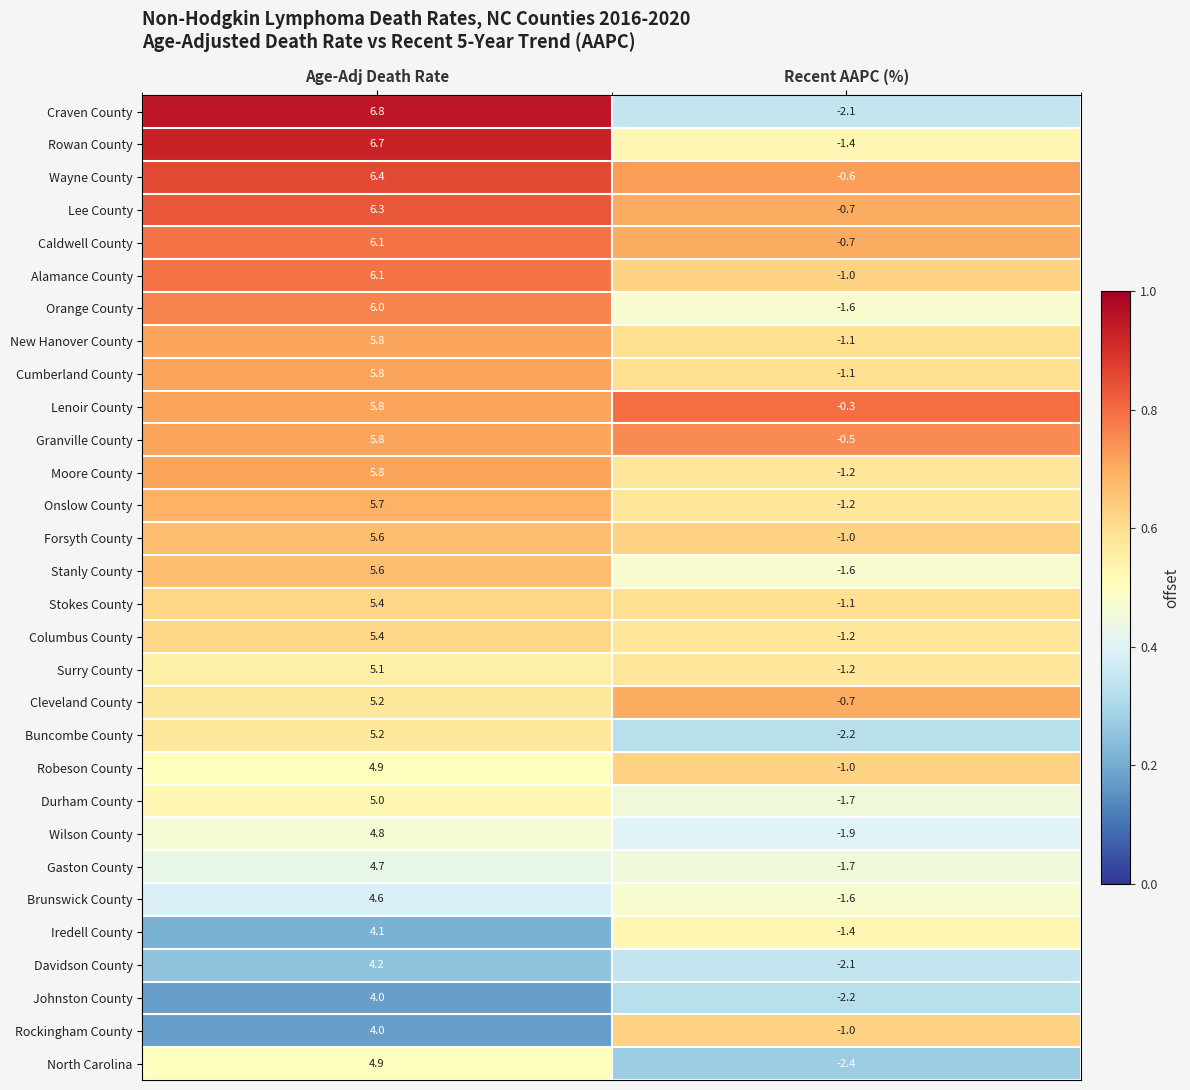

The Craven County series shows -3.5 at Recent AAPC (%). True or false?

False